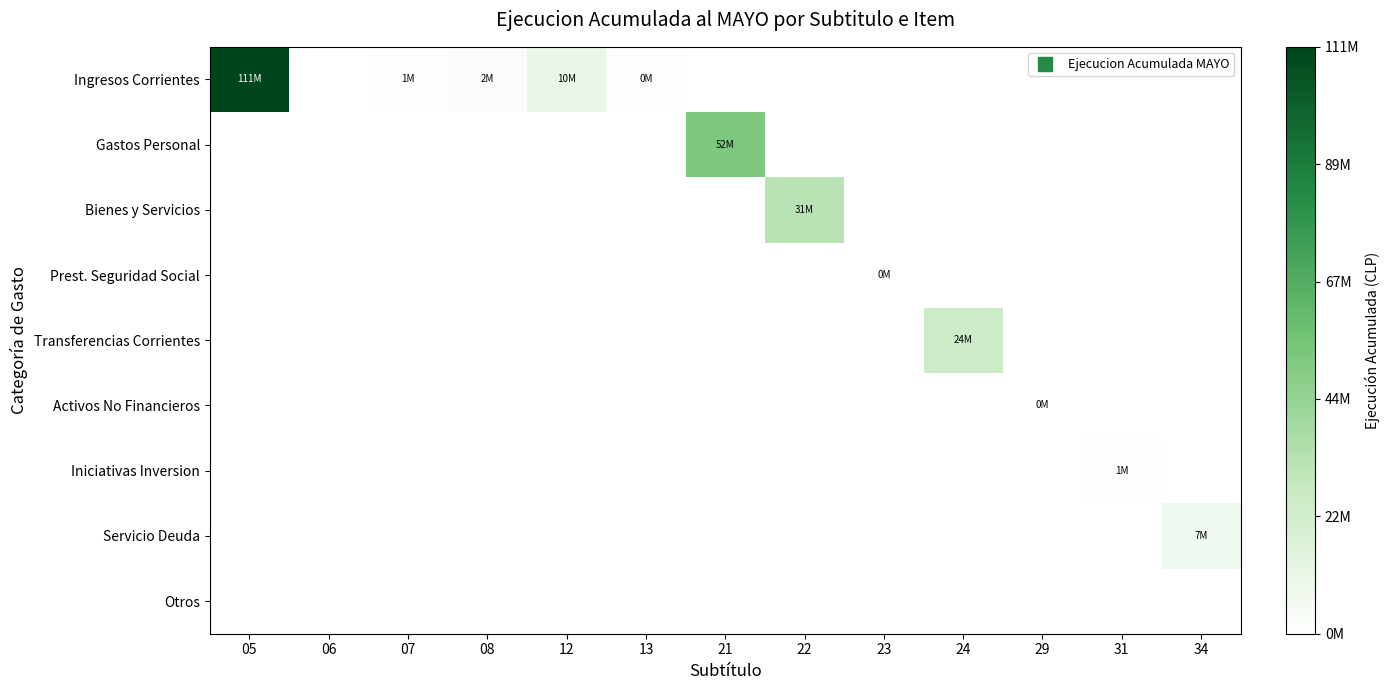

How many distinct data groups are displayed?

9